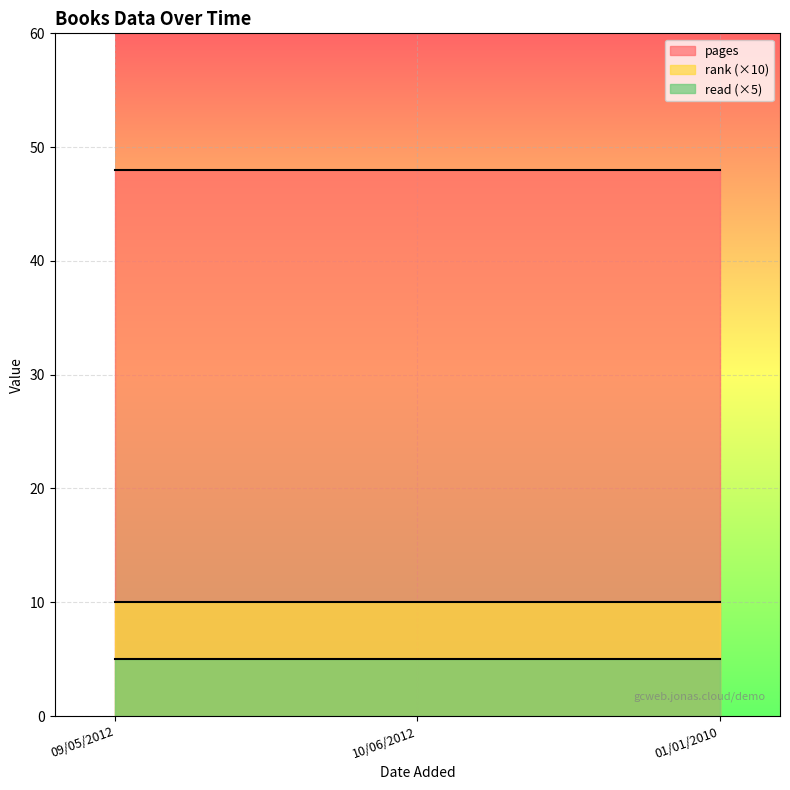

What is the value of the rank point at the 3rd from the left?

1